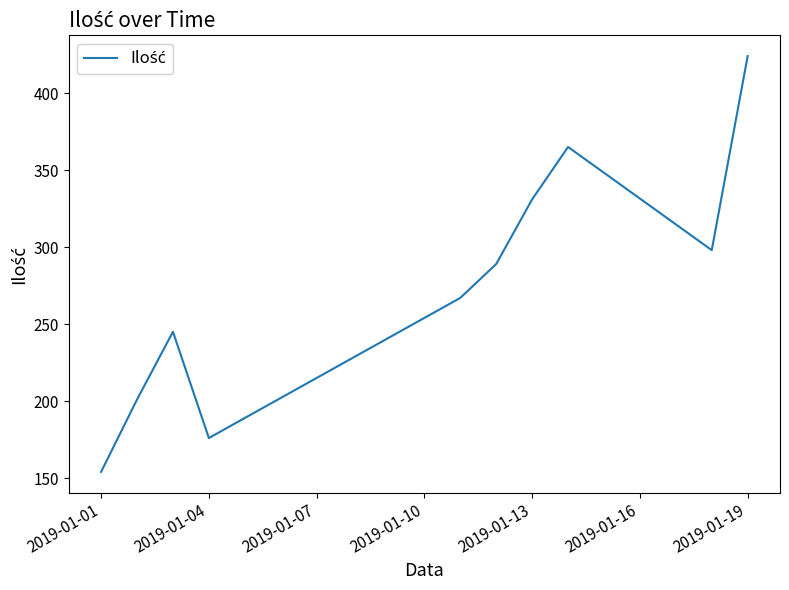

Does the chart have visible grid lines?

No